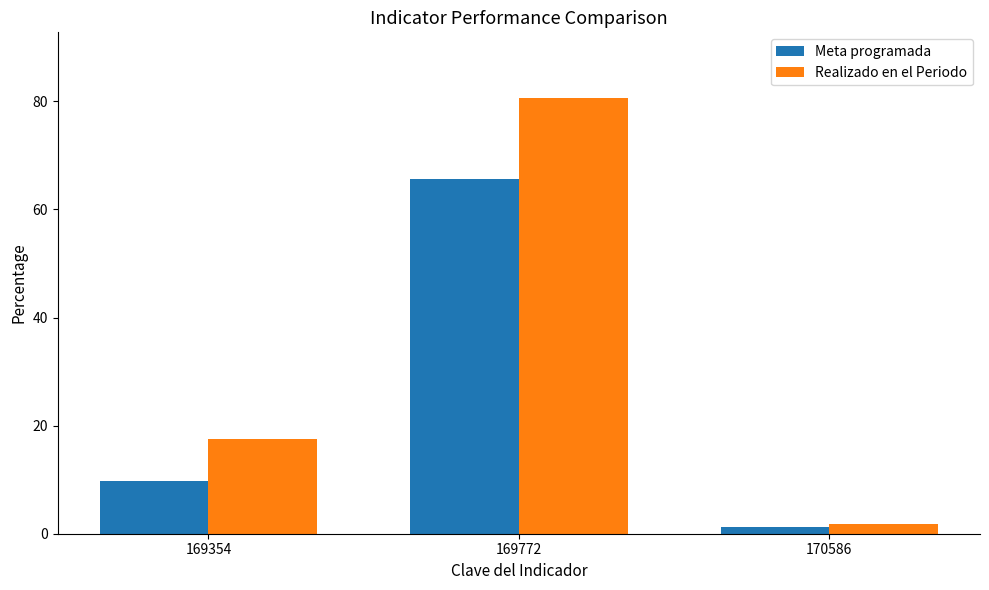

What is the difference between the highest and lowest values at 170586?

0.5